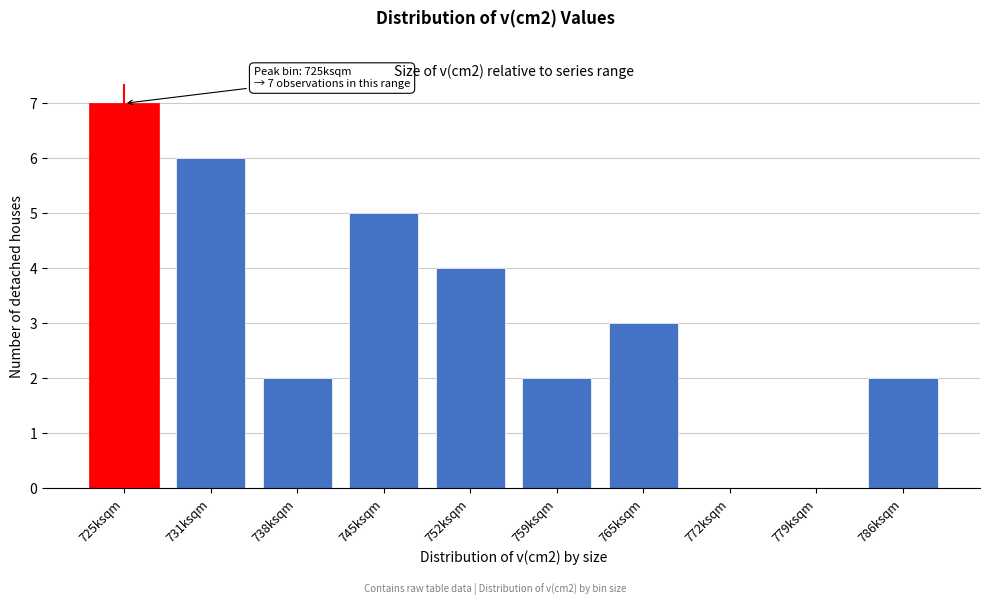

Reading left to right, extract all data points from this chart.

725ksqm=7	731ksqm=6	738ksqm=2	745ksqm=5	752ksqm=4	759ksqm=2	765ksqm=3	772ksqm=0	779ksqm=0	786ksqm=2